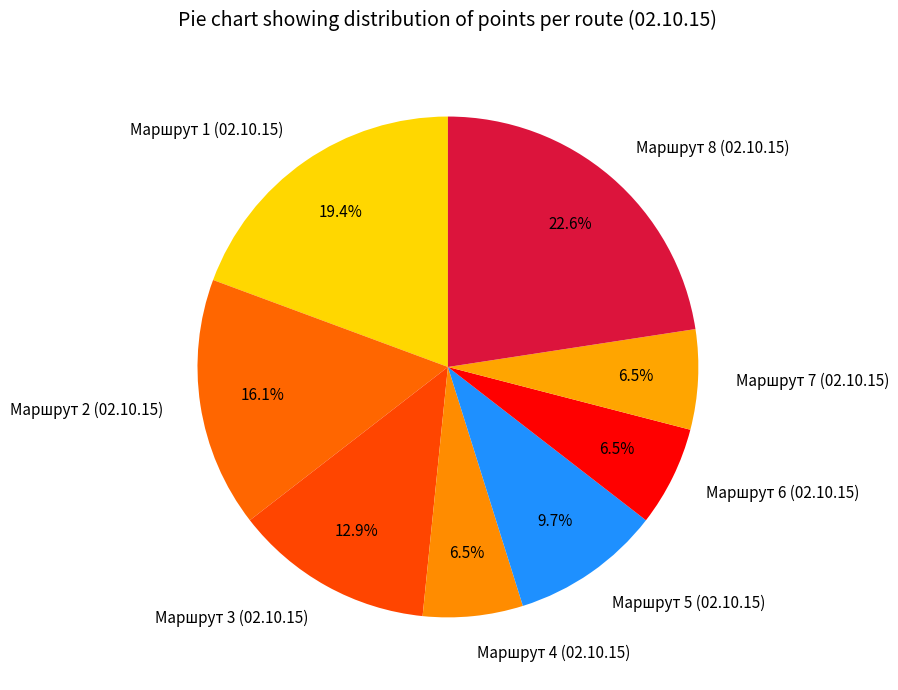

Count the number of slices in the pie.

8